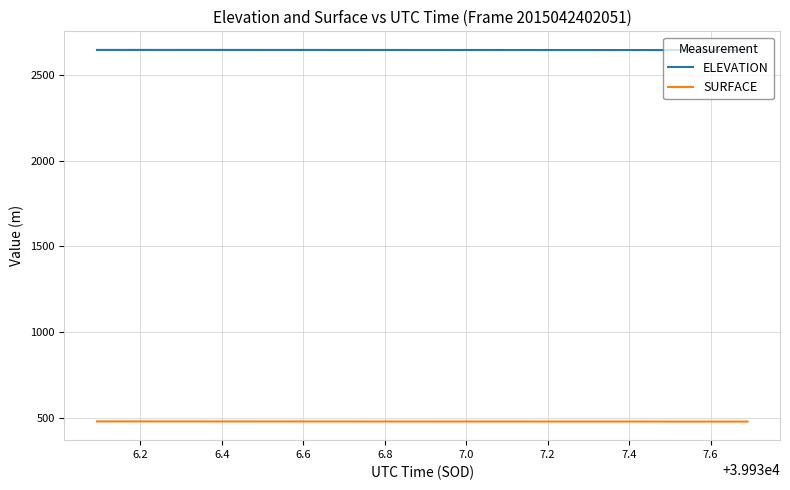

True or false: ELEVATION and SURFACE intersect in this chart.

False